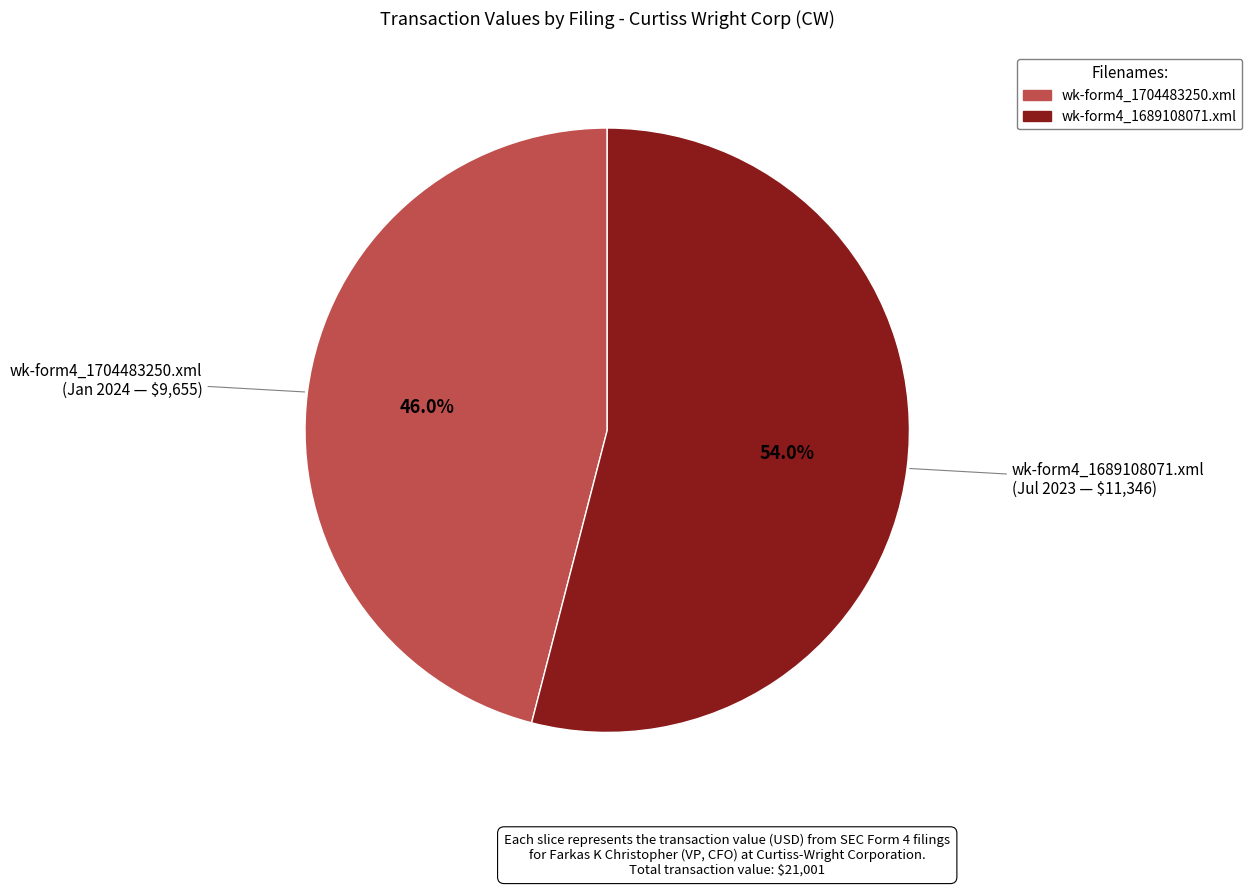

What portion of the pie excludes wk-form4_1704483250.xml?

54.0%